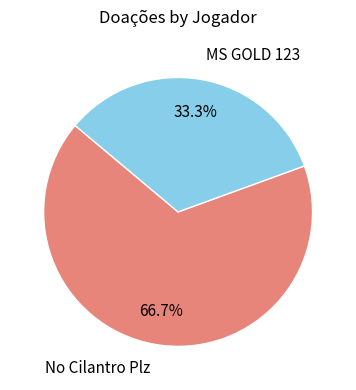

To the nearest percent, what portion does No Cilantro Plz represent?

67%